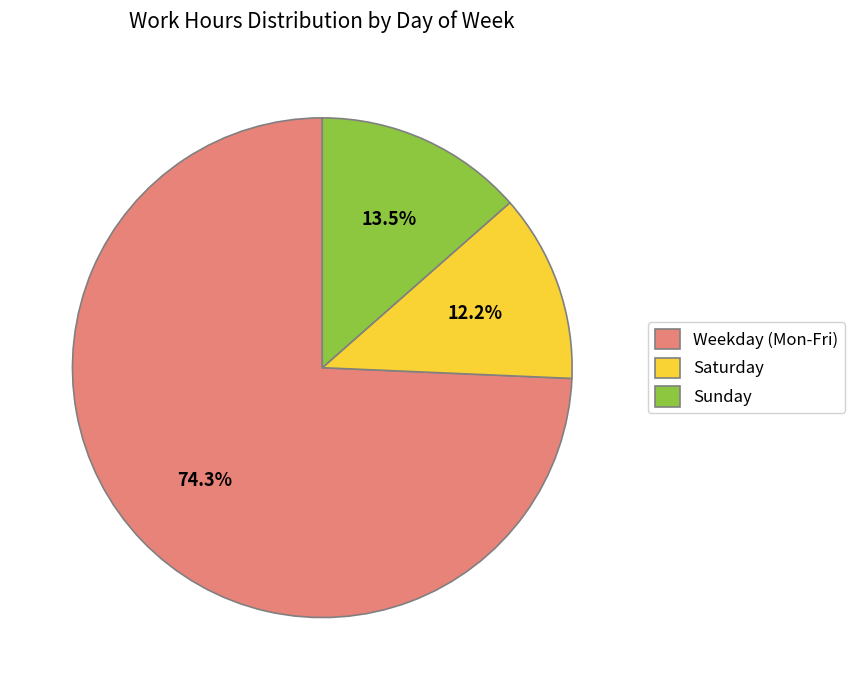

Does any single category account for the majority?

Yes